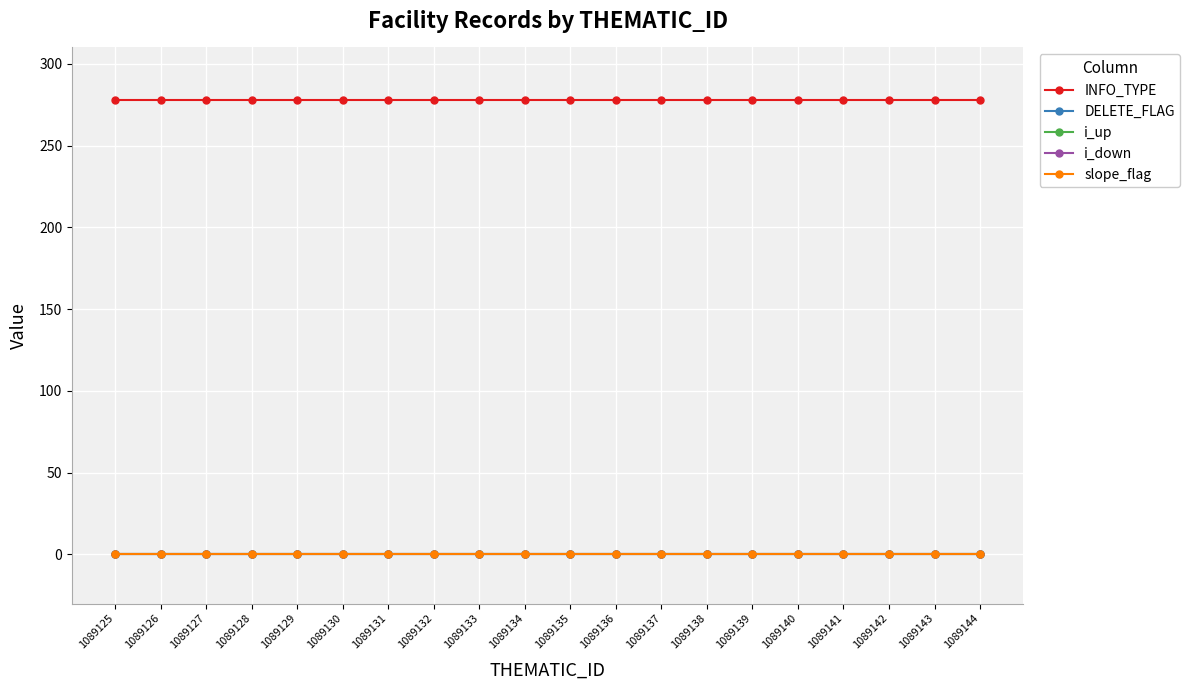

Where is INFO_TYPE nearest to the value 278?

1089125